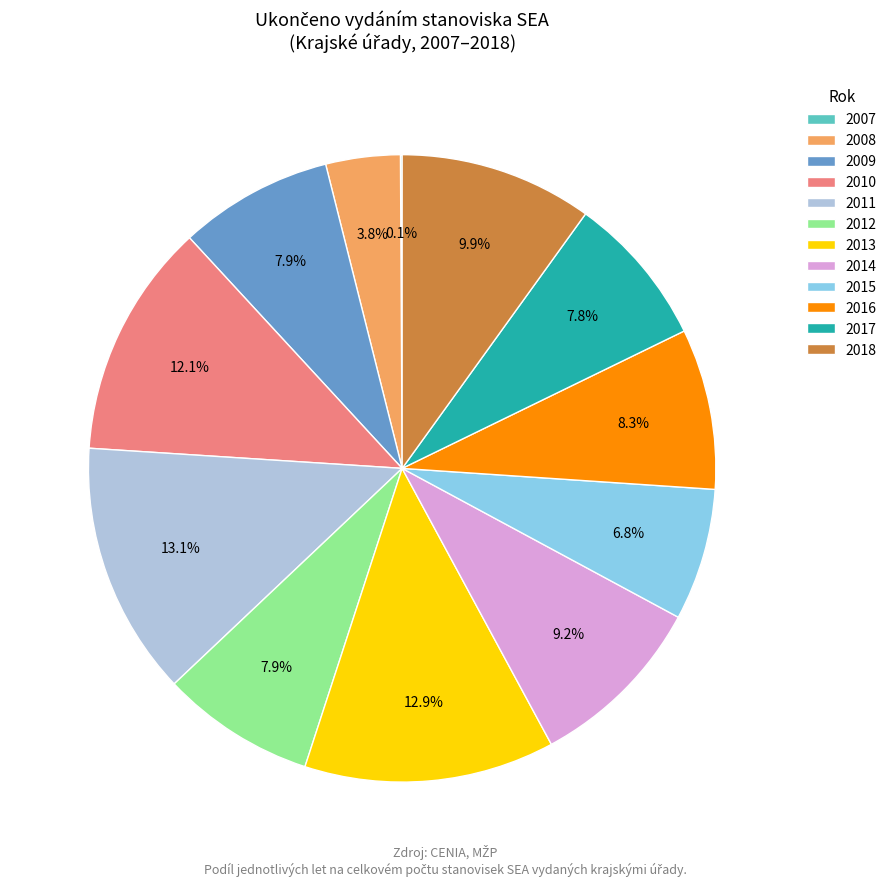

To the nearest percent, what portion does 2014 represent?

9%